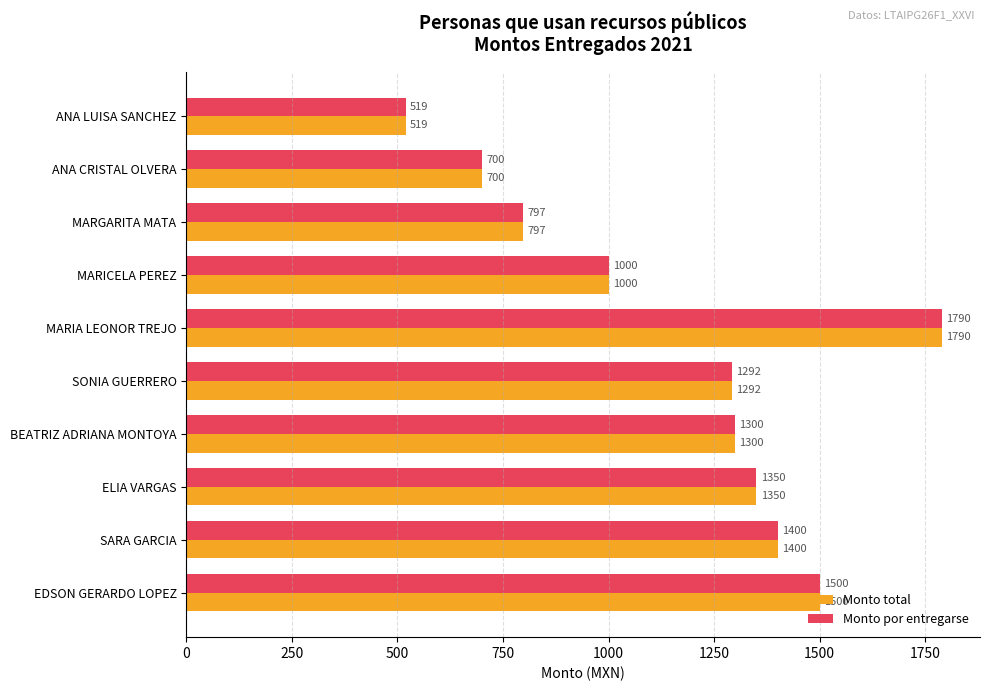

What value does the Monto por entregarse series have at ANA LUISA SANCHEZ?

519.0